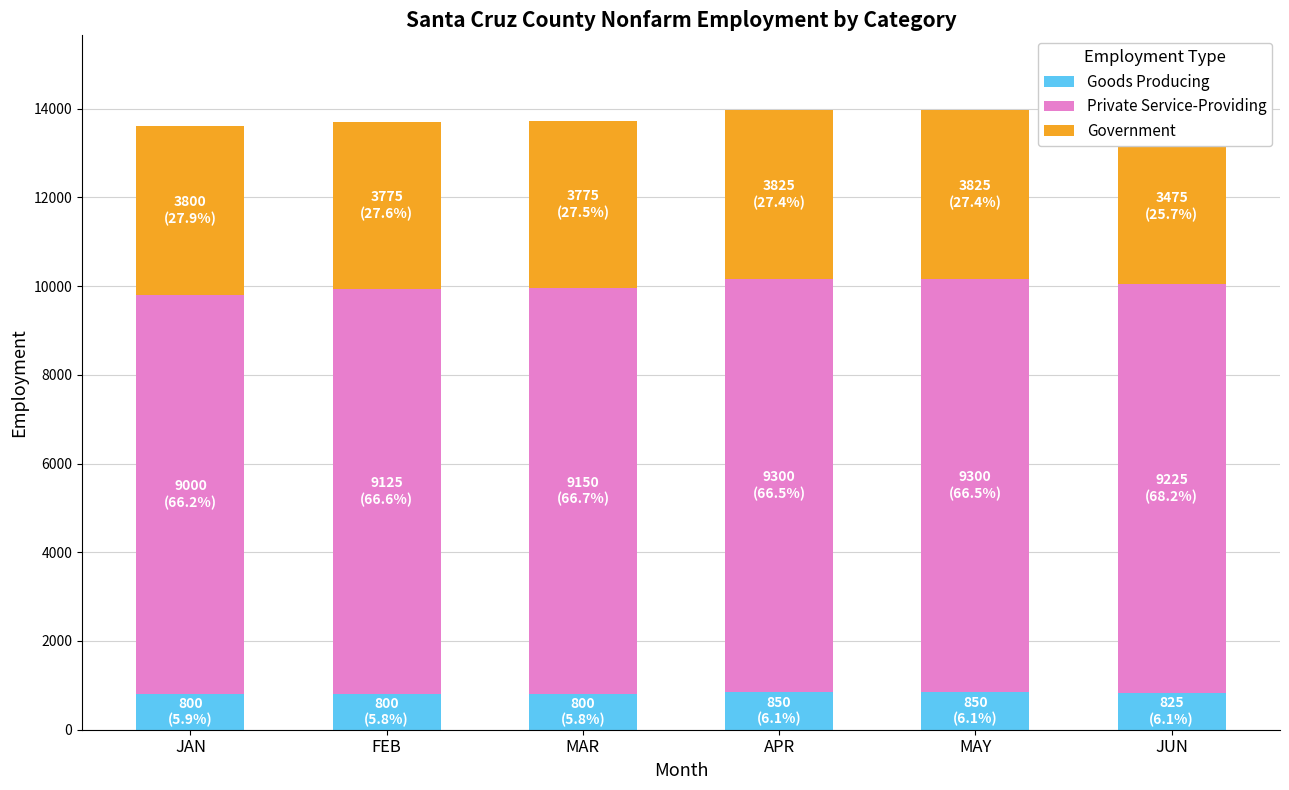

The value of Goods Producing at MAR is 1075. True or false?

False